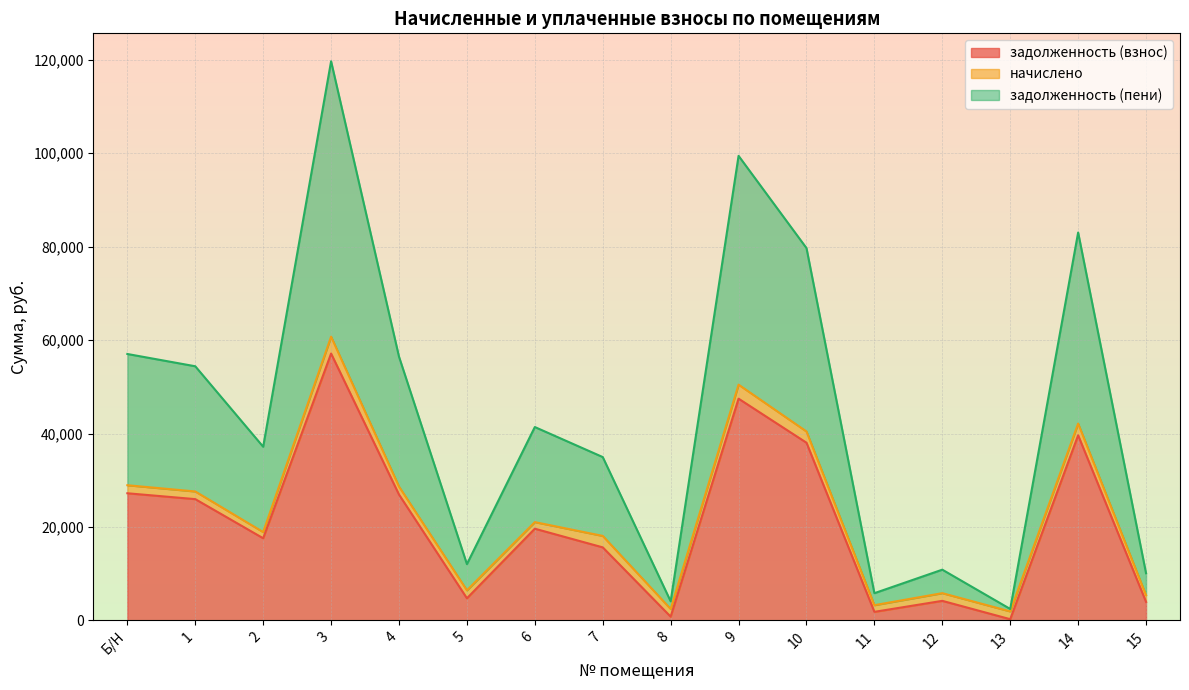

At how many categories does at least one series exceed 12715?

10